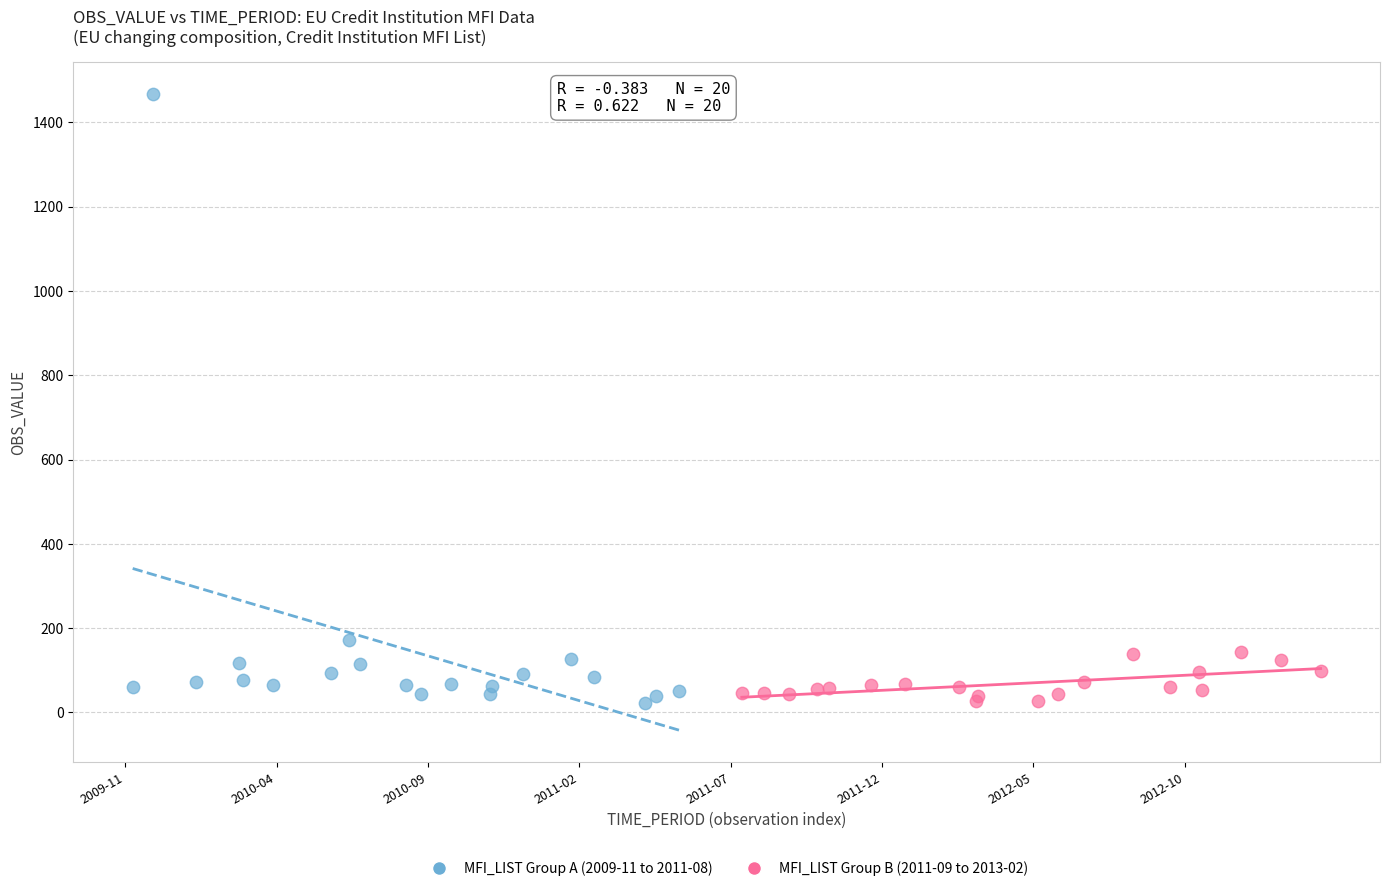

Which series has the largest Y range (max minus min)?

MFI_LIST Group A (2009-11 to 2011-08)